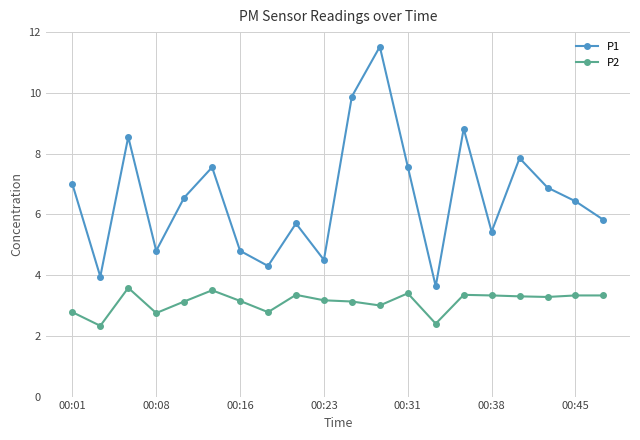

Which series has the largest range (max minus min)?

P1